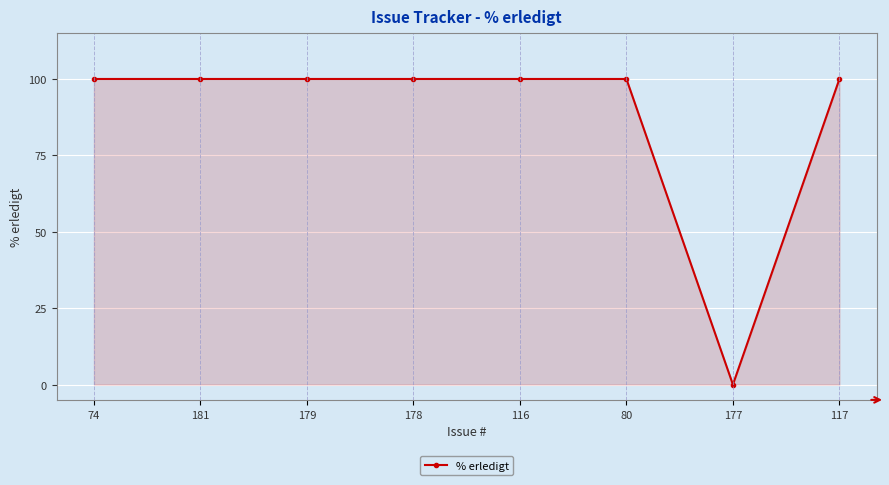

Which label corresponds to the smallest value in the chart?

177